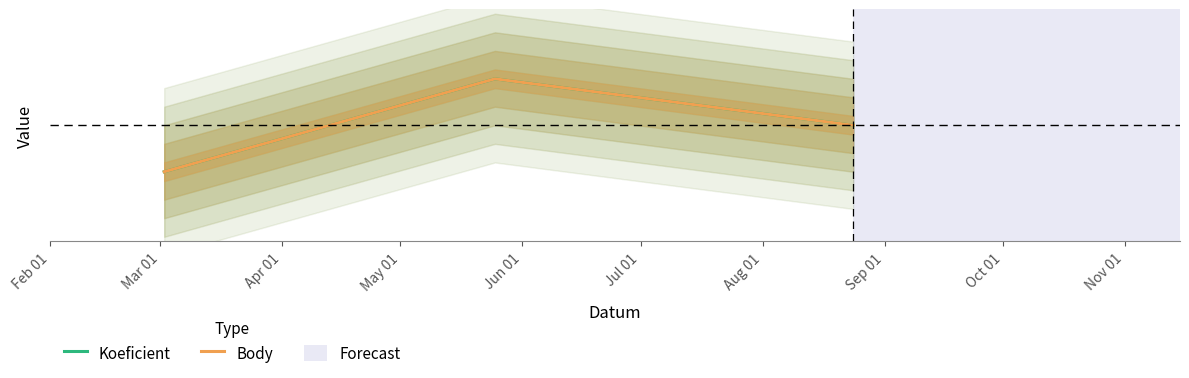

Is it true that Body equals 2 at Feb 01?

False